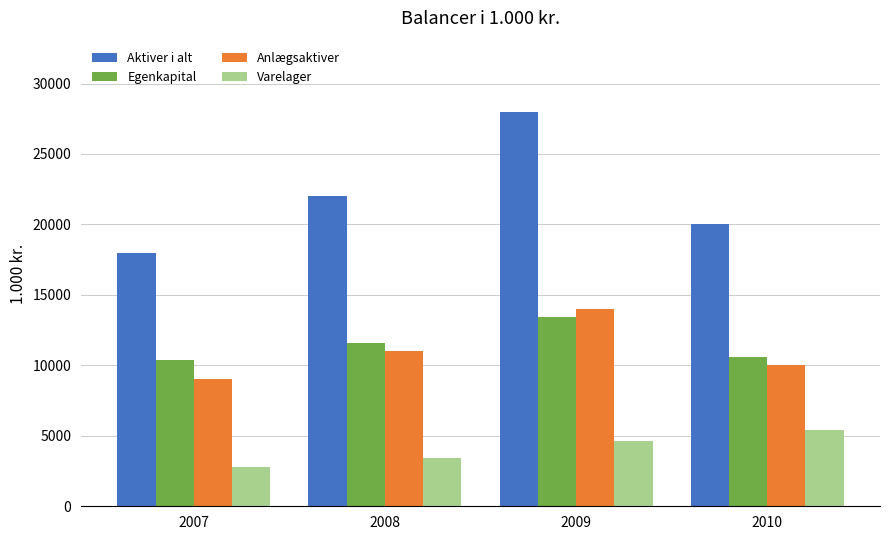

What is the sum of the Egenkapital values at 2009 and 2010?

24000